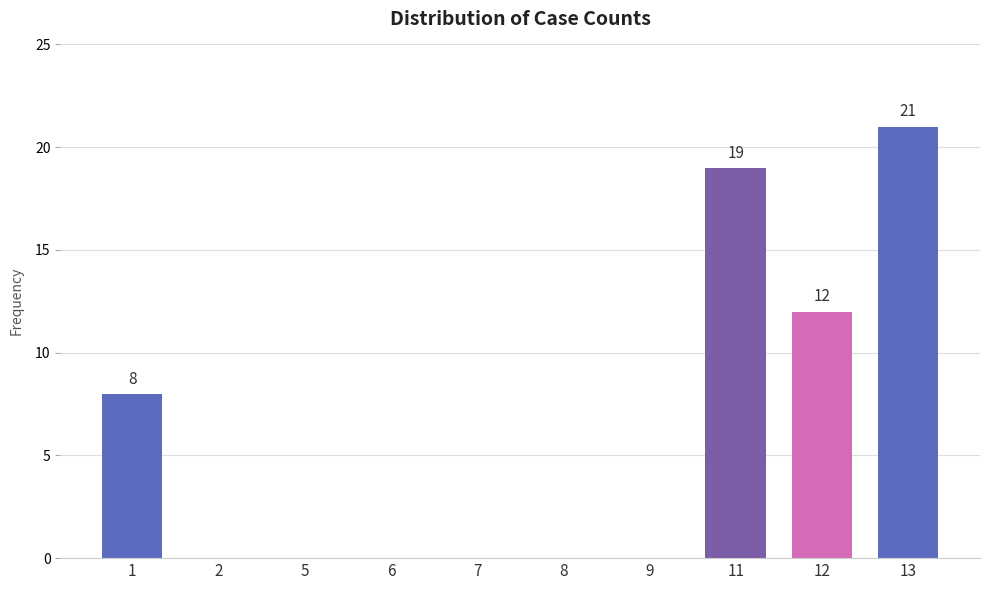

Reading right to left, list all the values displayed in this chart.

13=21	12=12	11=19	9=0	8=0	7=0	6=0	5=0	2=0	1=8